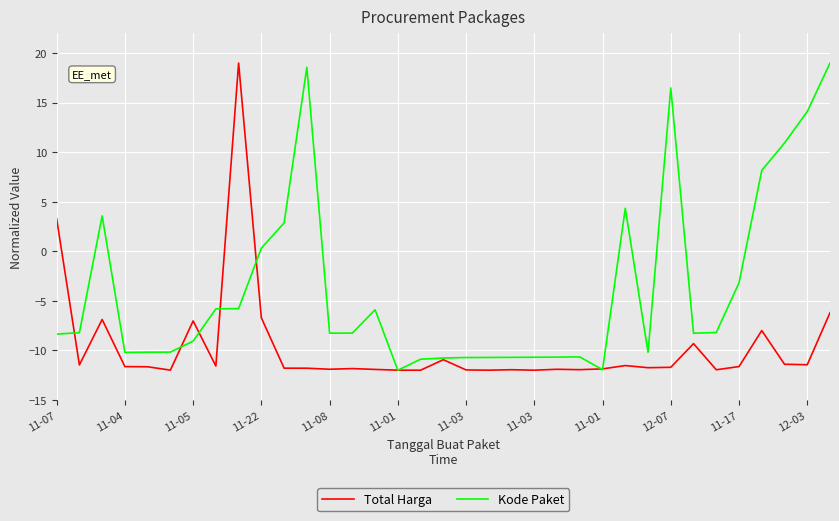

True or false: Kode Paket and Total Harga cross at least once.

True